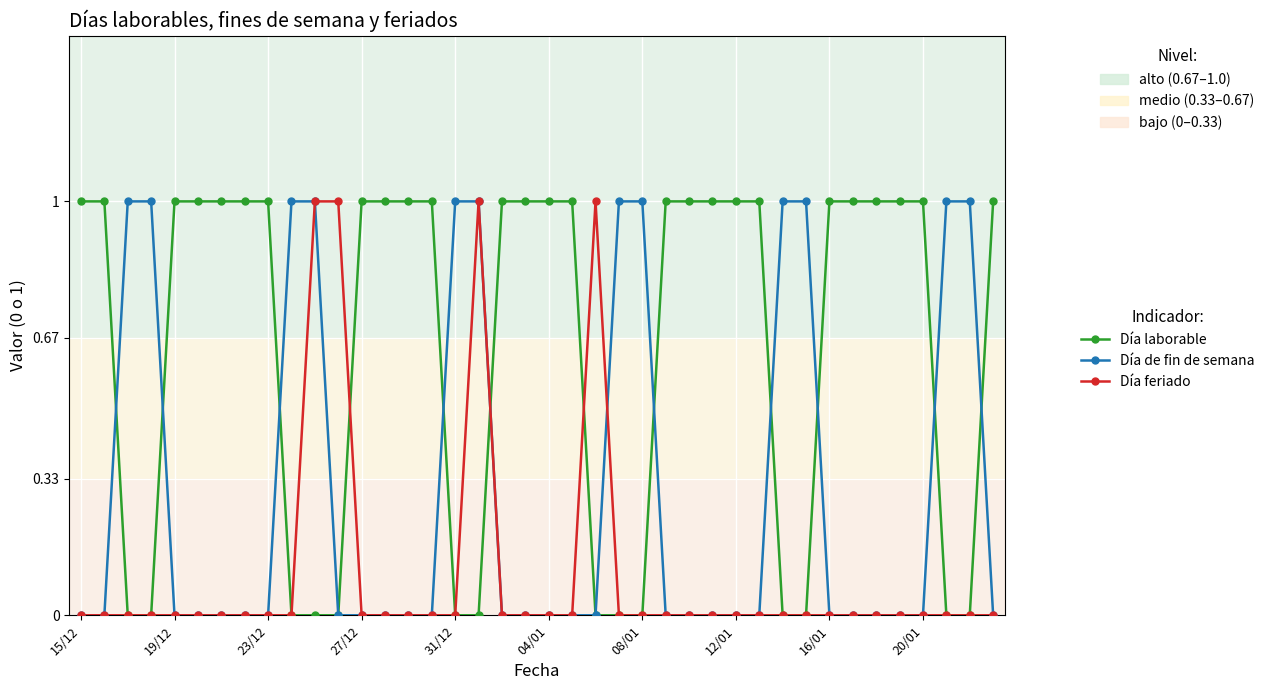

Which series has the largest total across all categories?

Día laborable